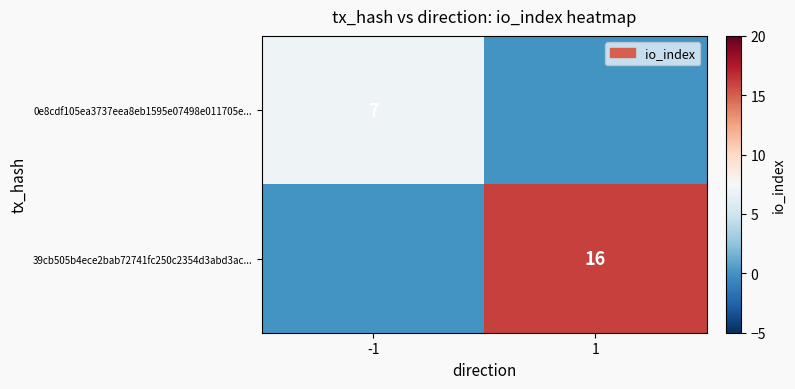

Is the value of 0e8cdf105ea3737eea8eb1595e07498e011705e... at -1 greater than the value of 39cb505b4ece2bab72741fc250c2354d3abd3ac... at 1?

No